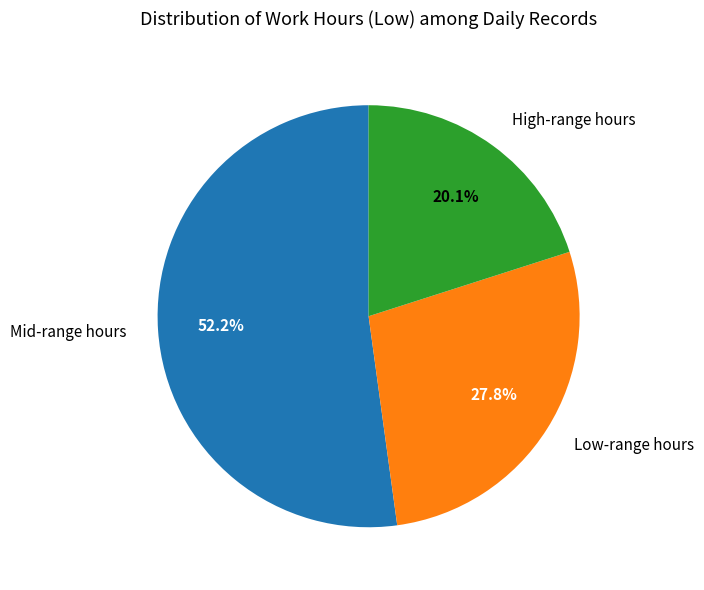

Between Mid-range hours and High-range hours, which is larger?

Mid-range hours